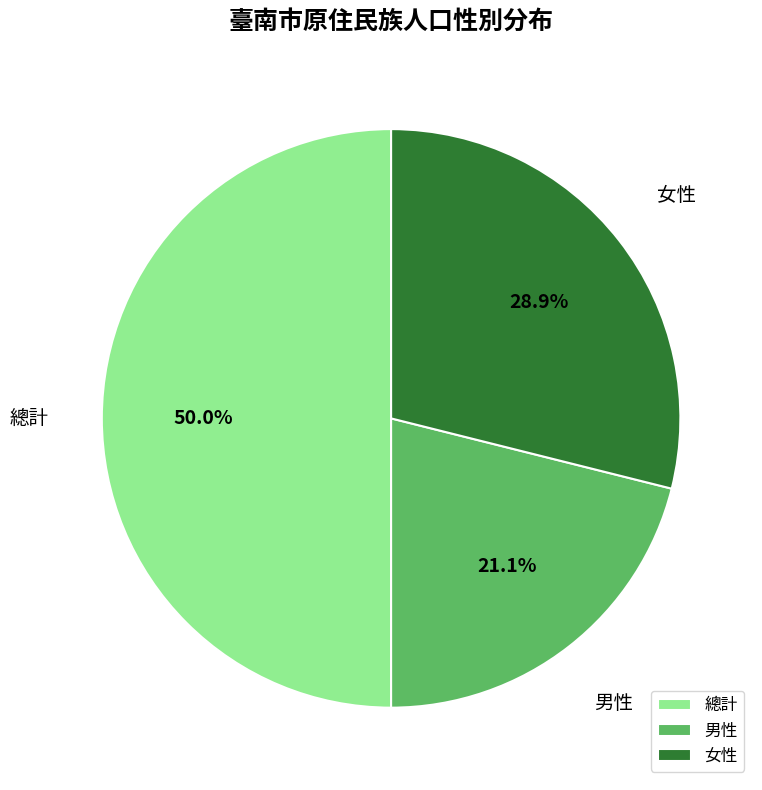

Which category has the biggest portion of the pie?

總計